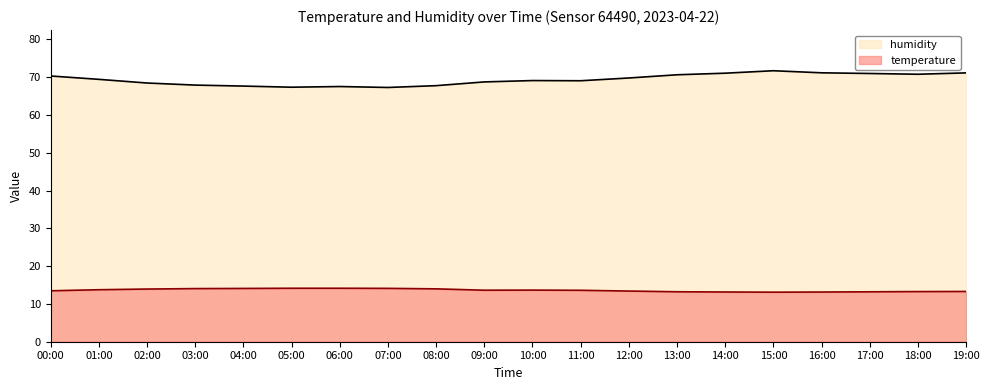

What are all the series names shown in the legend?

humidity, temperature